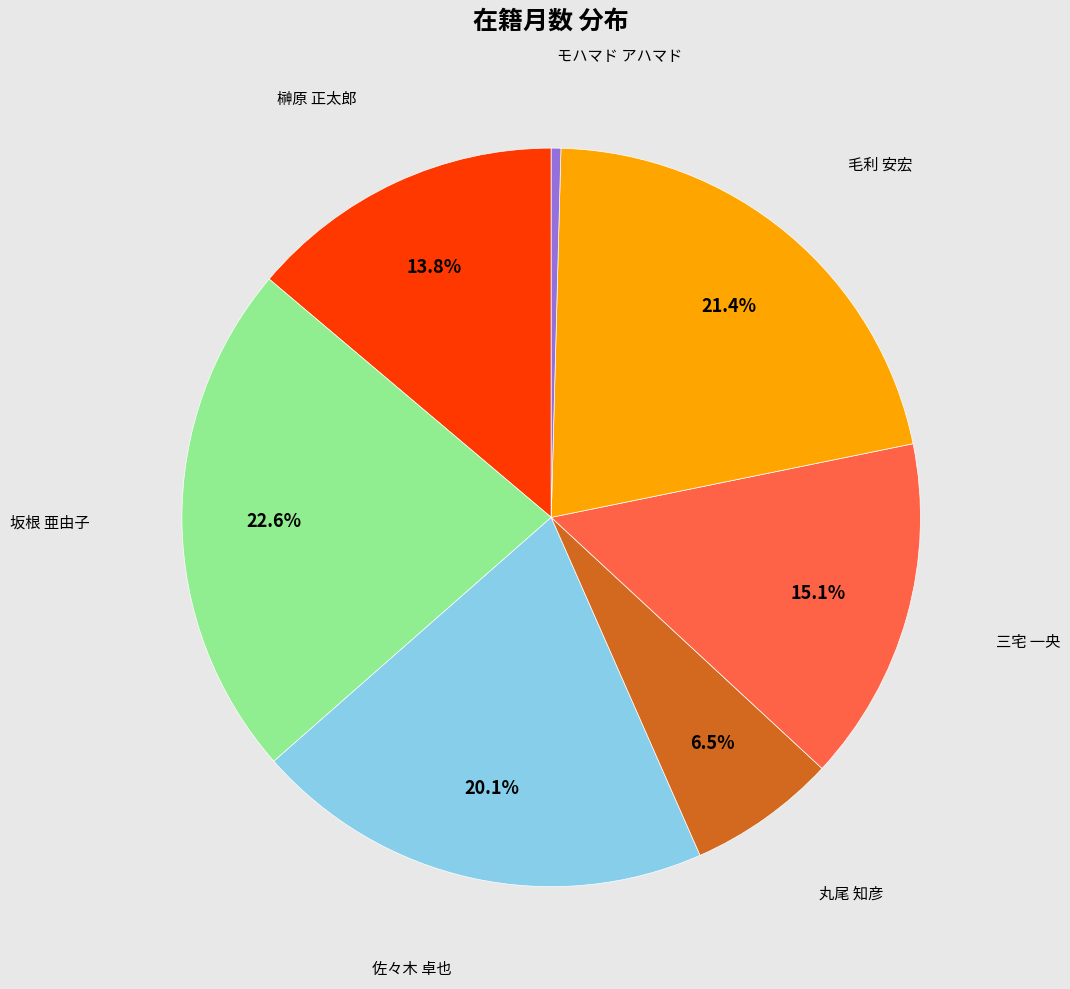

What is the ratio of the value at 佐々木 卓也 to the value at 坂根 亜由子?

0.9